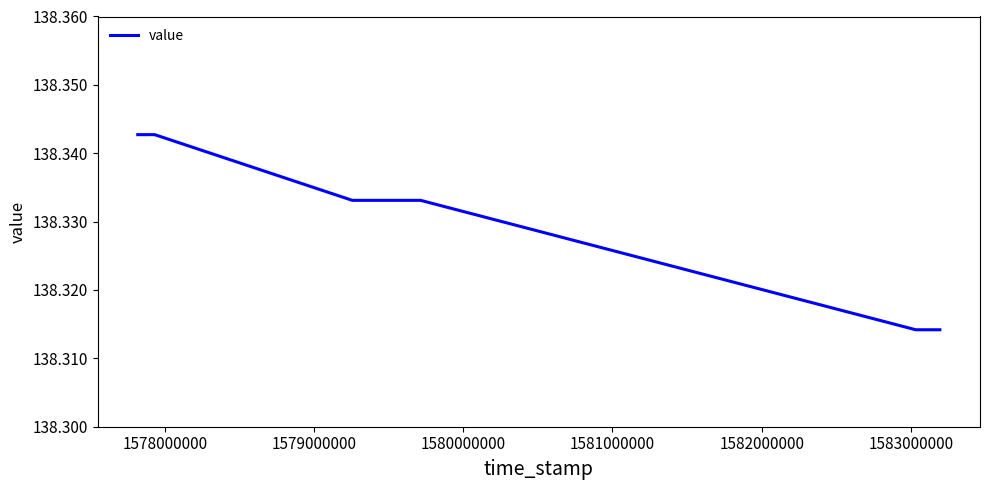

What is the sum of all values?

1106.6